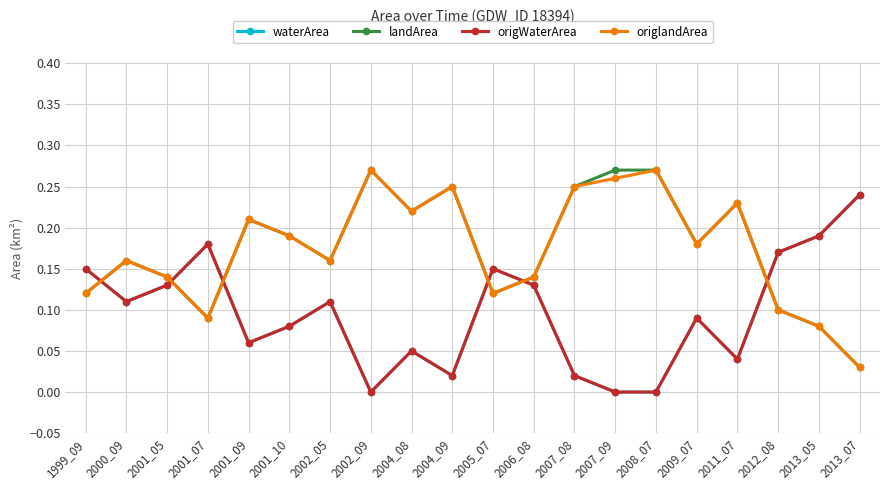

What is the difference between the maximum and second lowest values in the origlandArea series?

0.2